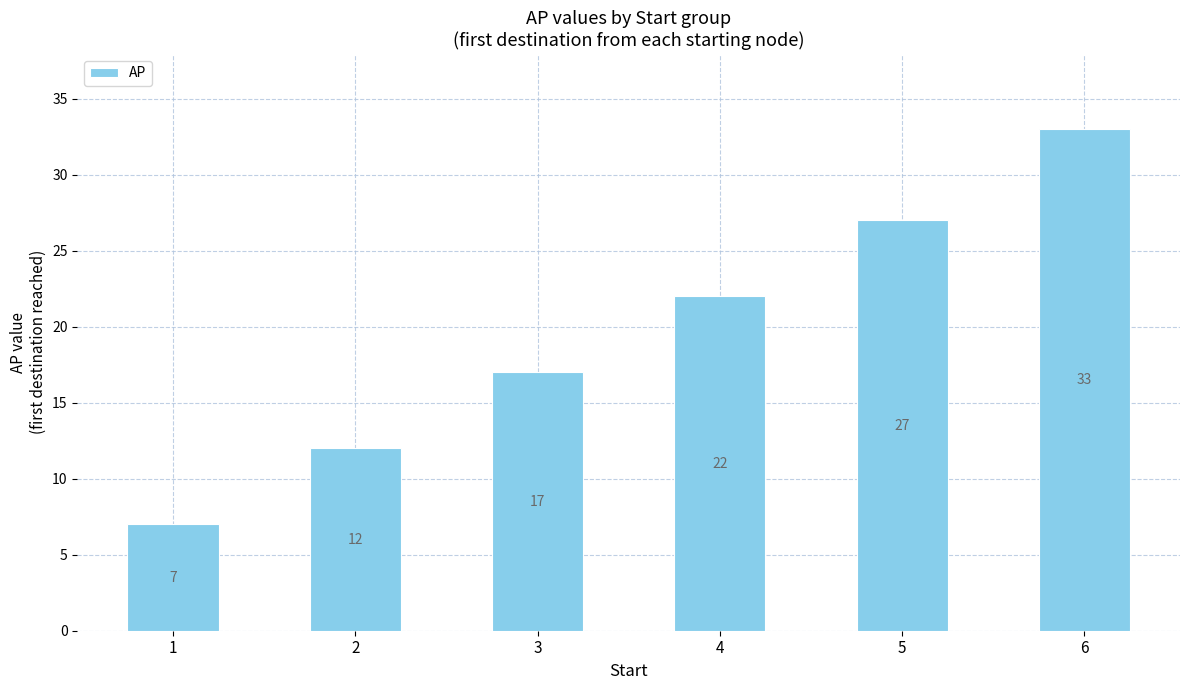

What is the approximate value at 2, to the nearest 5?

10